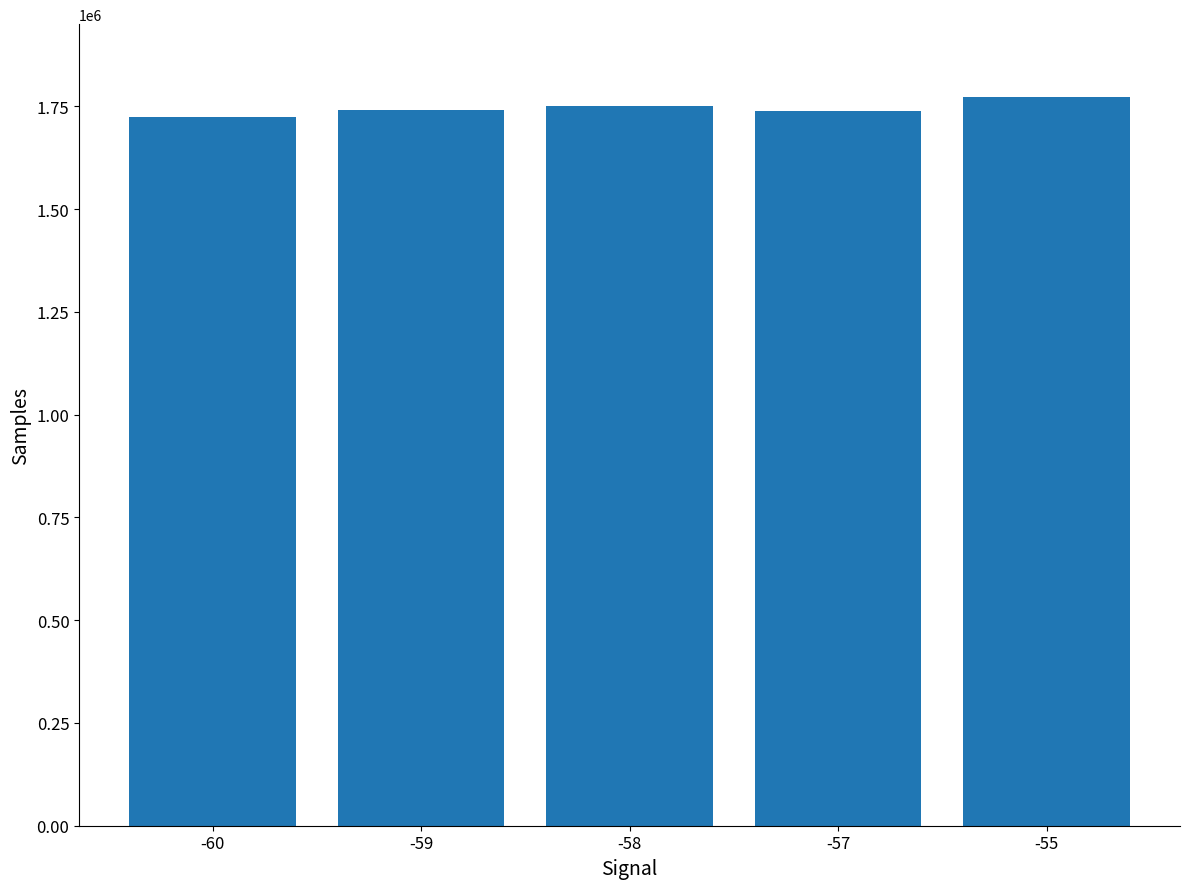

What is the smallest value displayed?

1725149